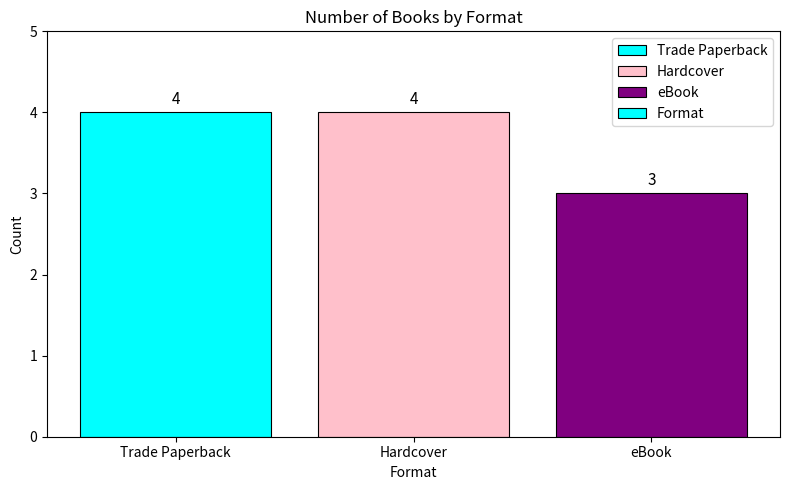

What is the sum of all values?

11